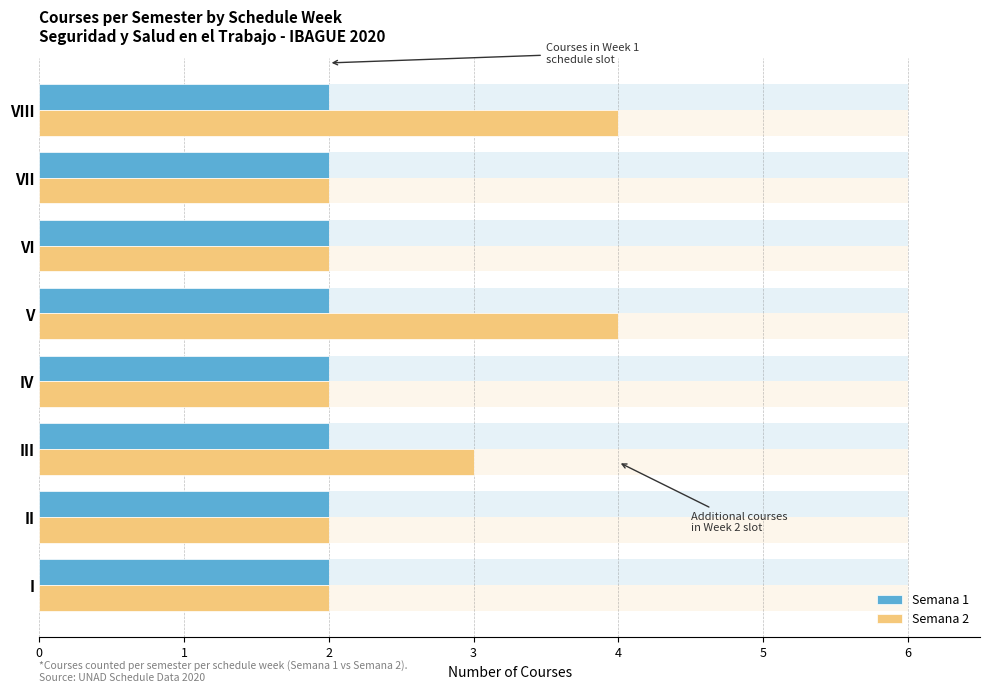

Between 4 and 6, which series saw the biggest shift?

Semana 2